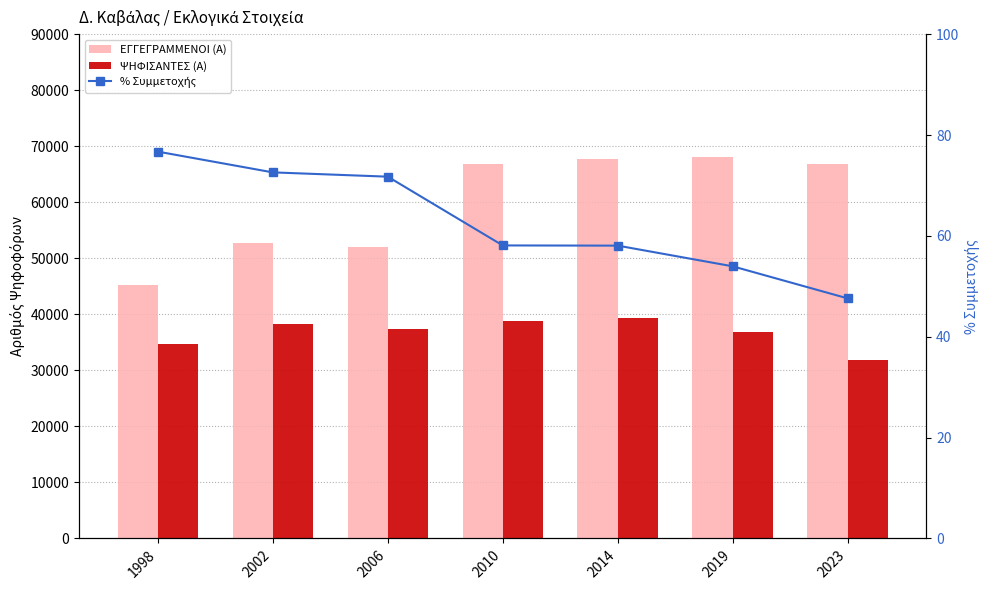

At how many categories does at least one series exceed 55489?

4